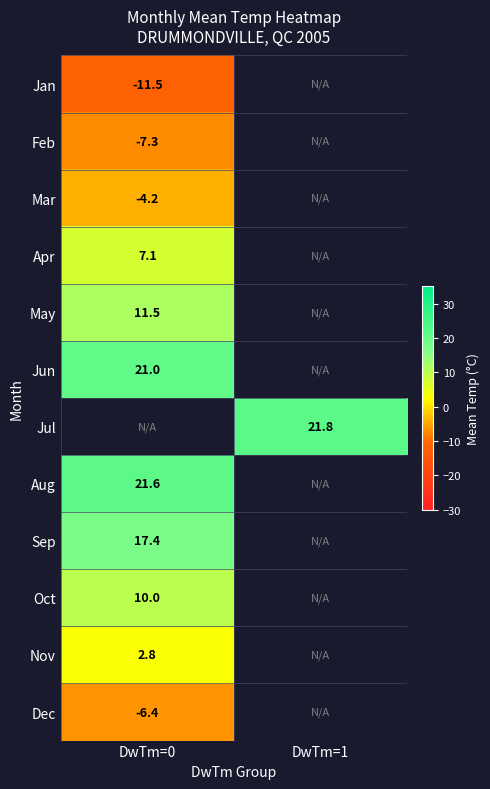

At how many categories does at least one series exceed -3?

2